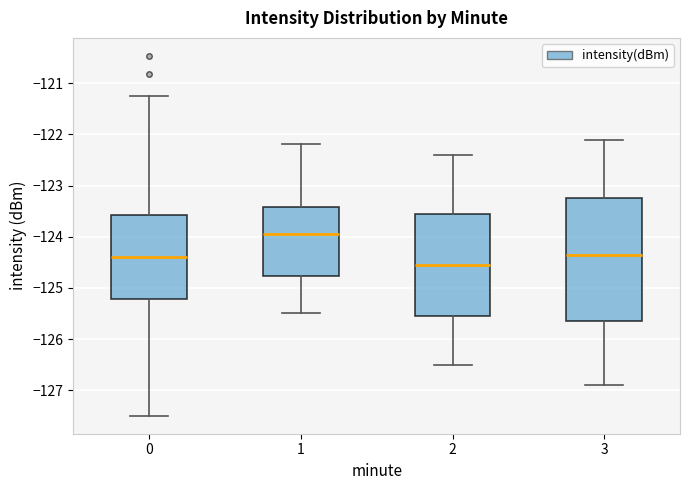

Which box's median line is the lowest?

2